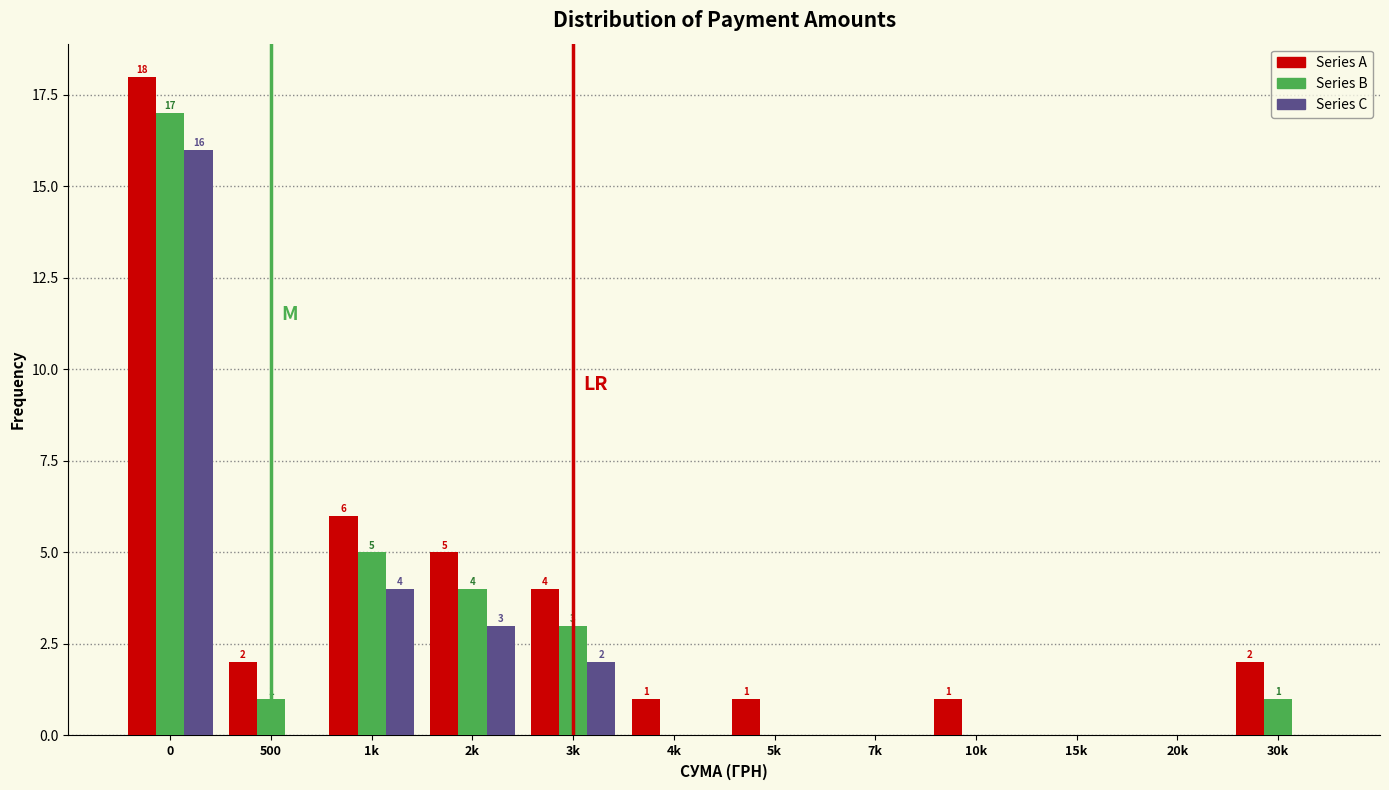

Reading right to left, extract all data points from this chart.

Series A: 30k=2	20k=0	15k=0	10k=1	7k=0	5k=1	4k=1	3k=4	2k=5	1k=6	500=2	0=18
Series B: 30k=1	20k=0	15k=0	10k=0	7k=0	5k=0	4k=0	3k=3	2k=4	1k=5	500=1	0=17
Series C: 30k=0	20k=0	15k=0	10k=0	7k=0	5k=0	4k=0	3k=2	2k=3	1k=4	500=0	0=16